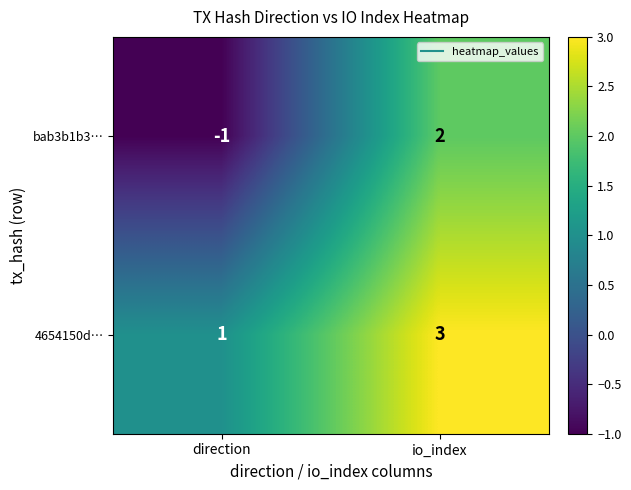

What is the maximum value shown in the chart?

3